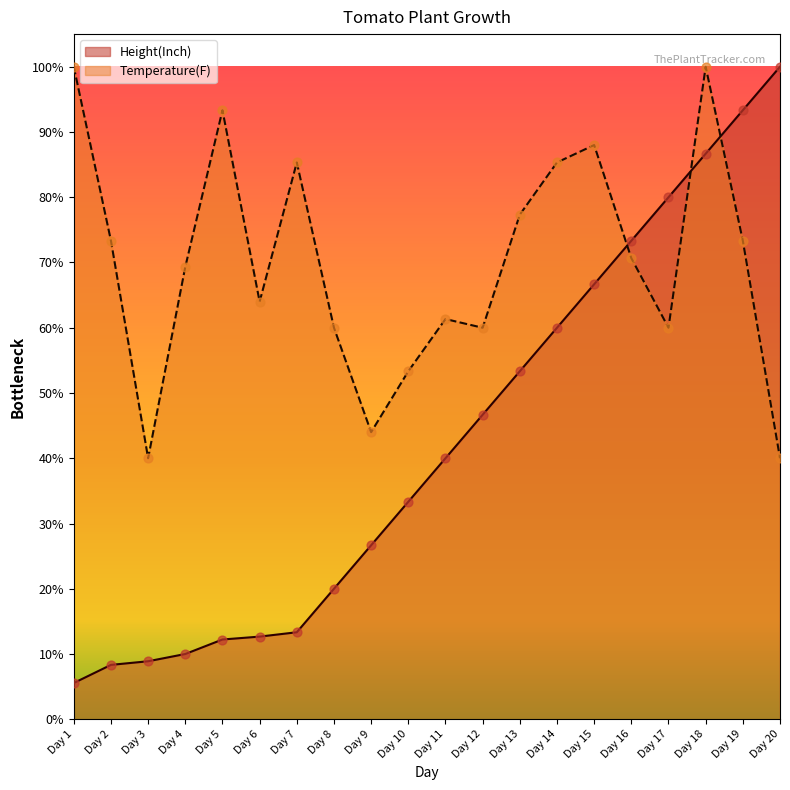

Which series has the widest spread of Y values?

Height(Inch)